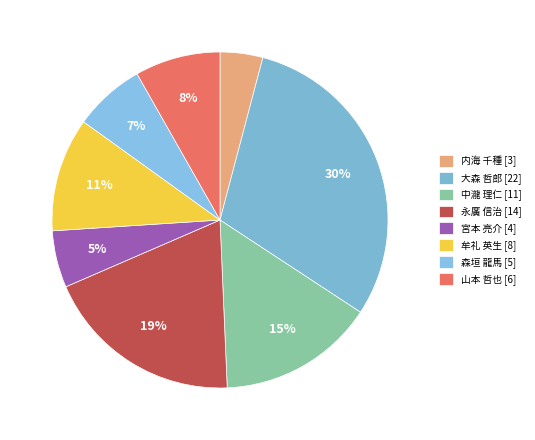

What is the ratio of the value at 中瀧 理仁 to the value at 宮本 亮介?

2.8